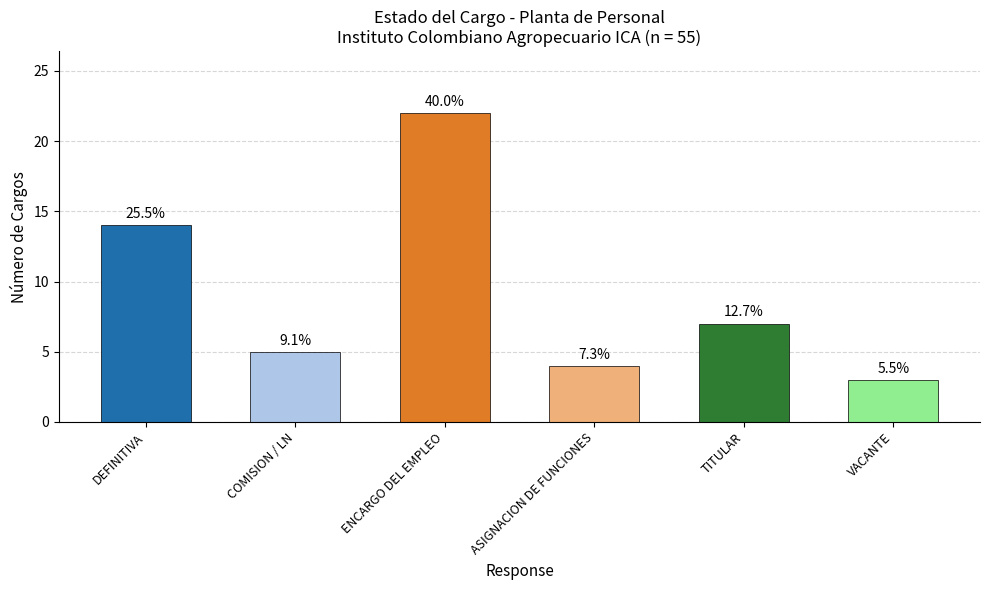

Reading left to right, what are all the values shown in this chart?

14	5	22	4	7	3